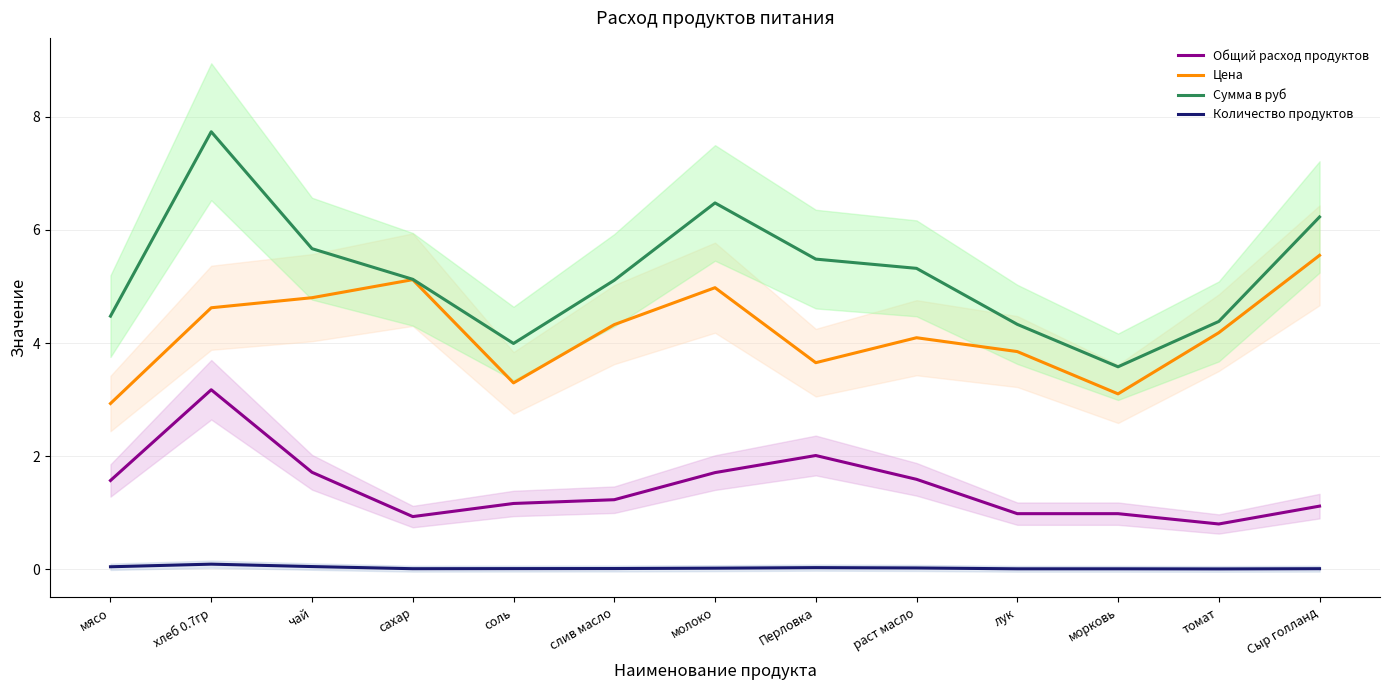

True or false: Количество продуктов and Сумма в руб intersect in this chart.

False